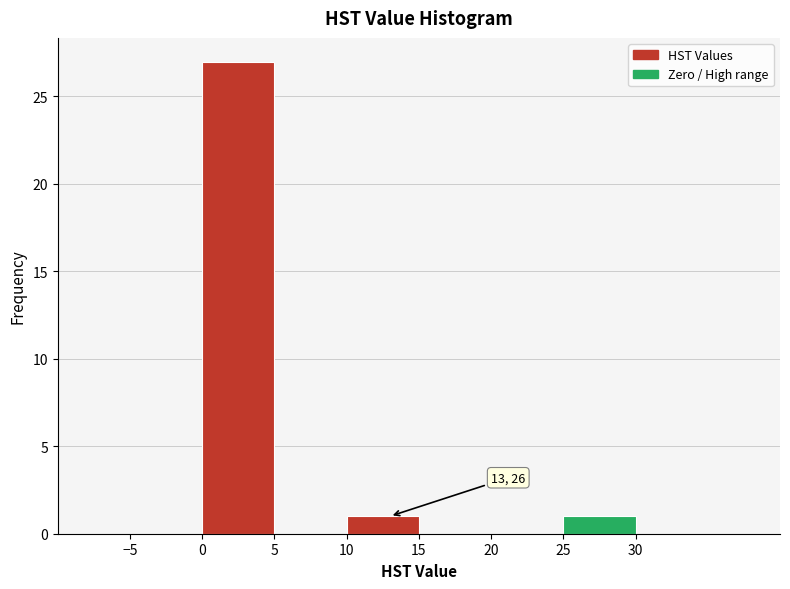

Which range on the x-axis has the tallest bar?

0 to 5